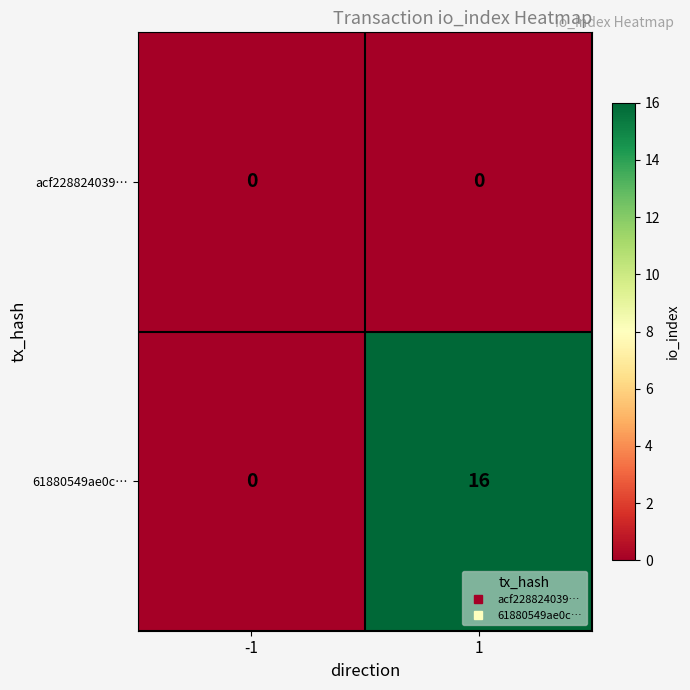

Which series changed the most between -1 and 1?

61880549ae0c…